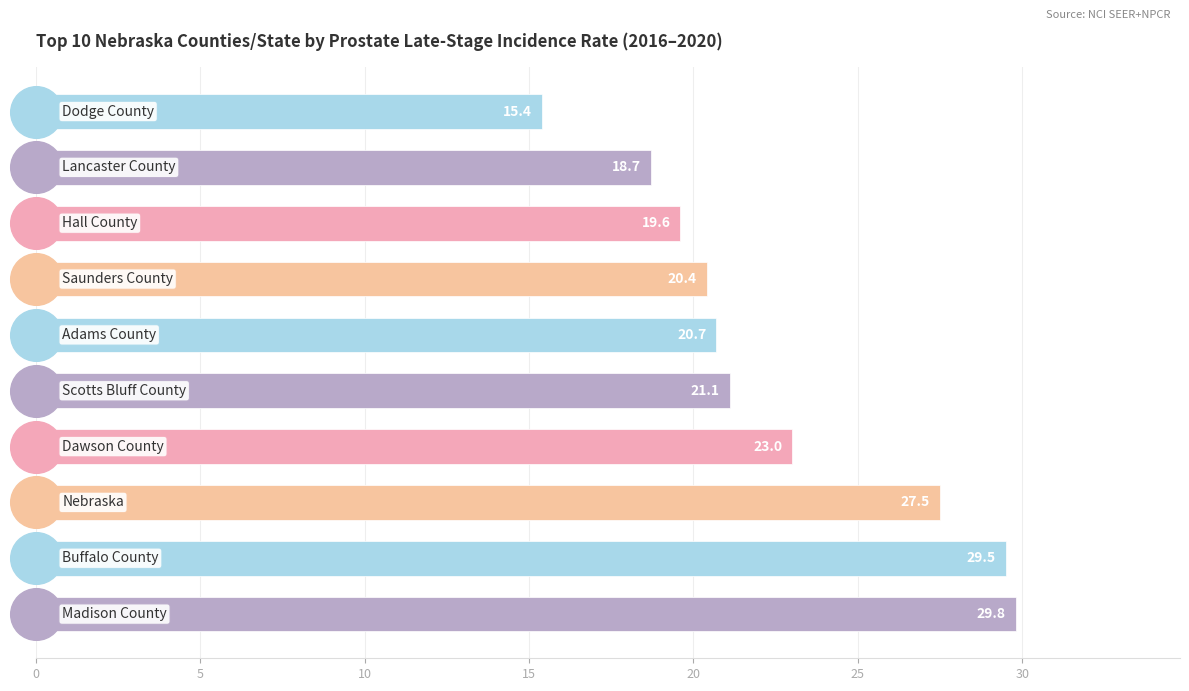

What is the sum of all values?

225.7